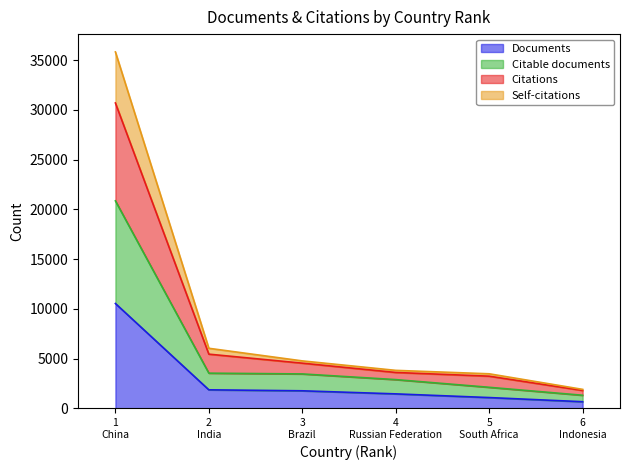

List the labels in order of Self-citations value, smallest first.

6 Indonesia, 5 South Africa, 4 Russian Federation, 3 Brazil, 2 India, 1 China